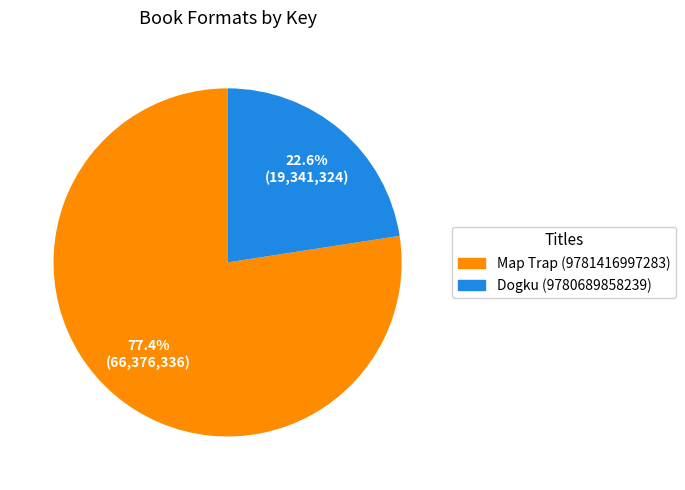

Which category has the smallest portion of the pie?

Dogku (9780689858239)